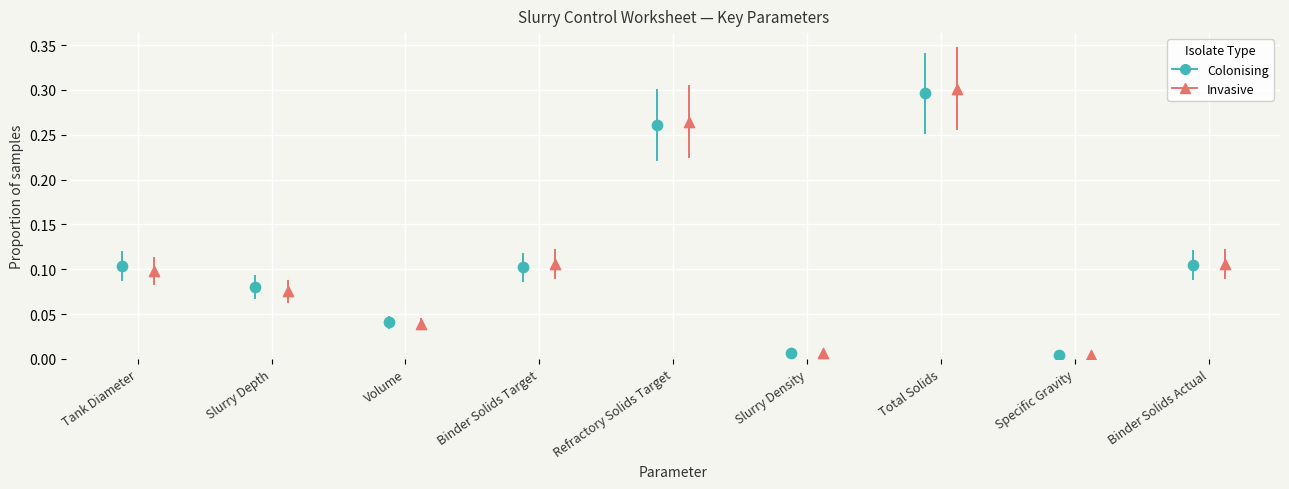

Which series has the largest Y range (max minus min)?

Invasive